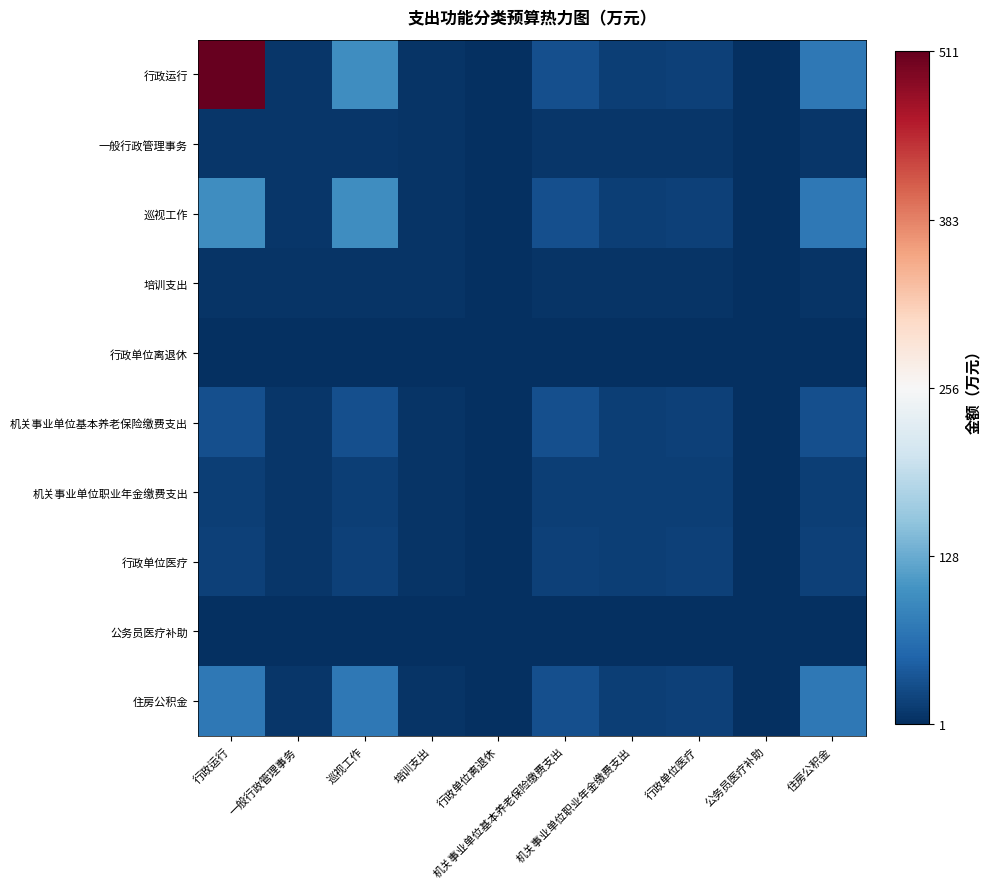

How many data points does each series have?

10